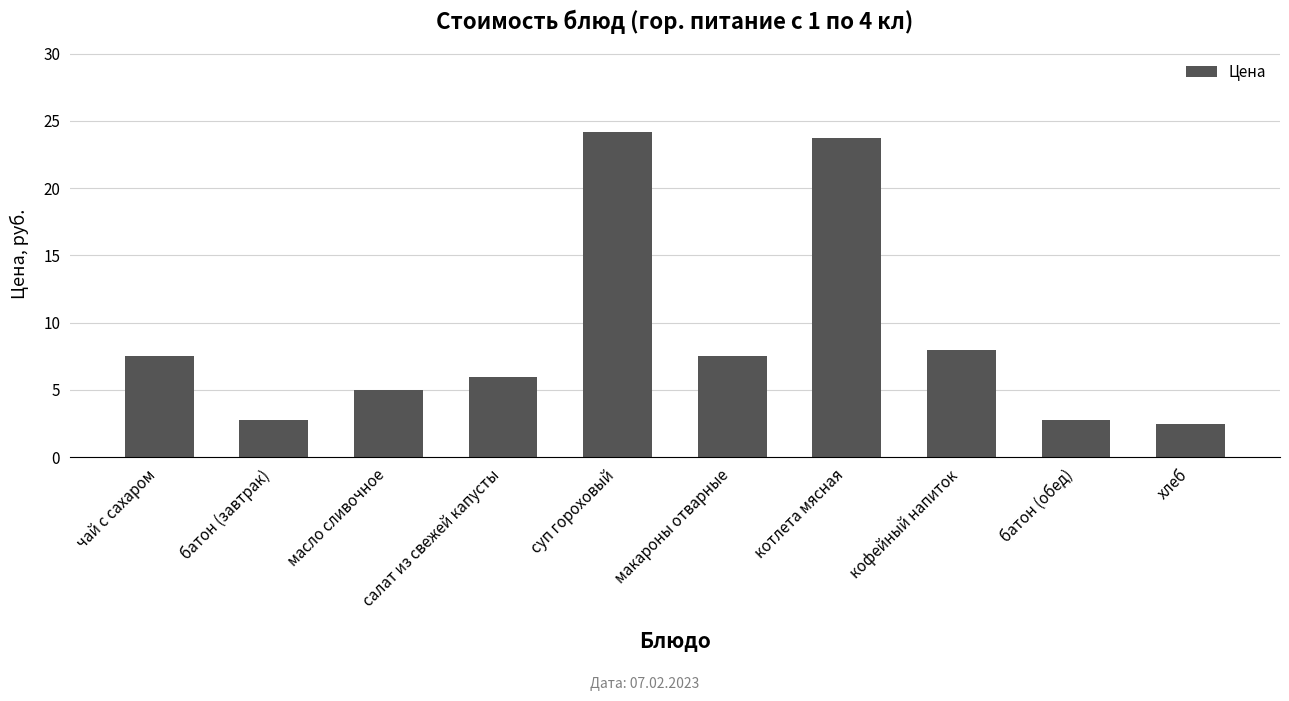

What is the difference between the values at кофейный напиток and батон (обед)?

5.2